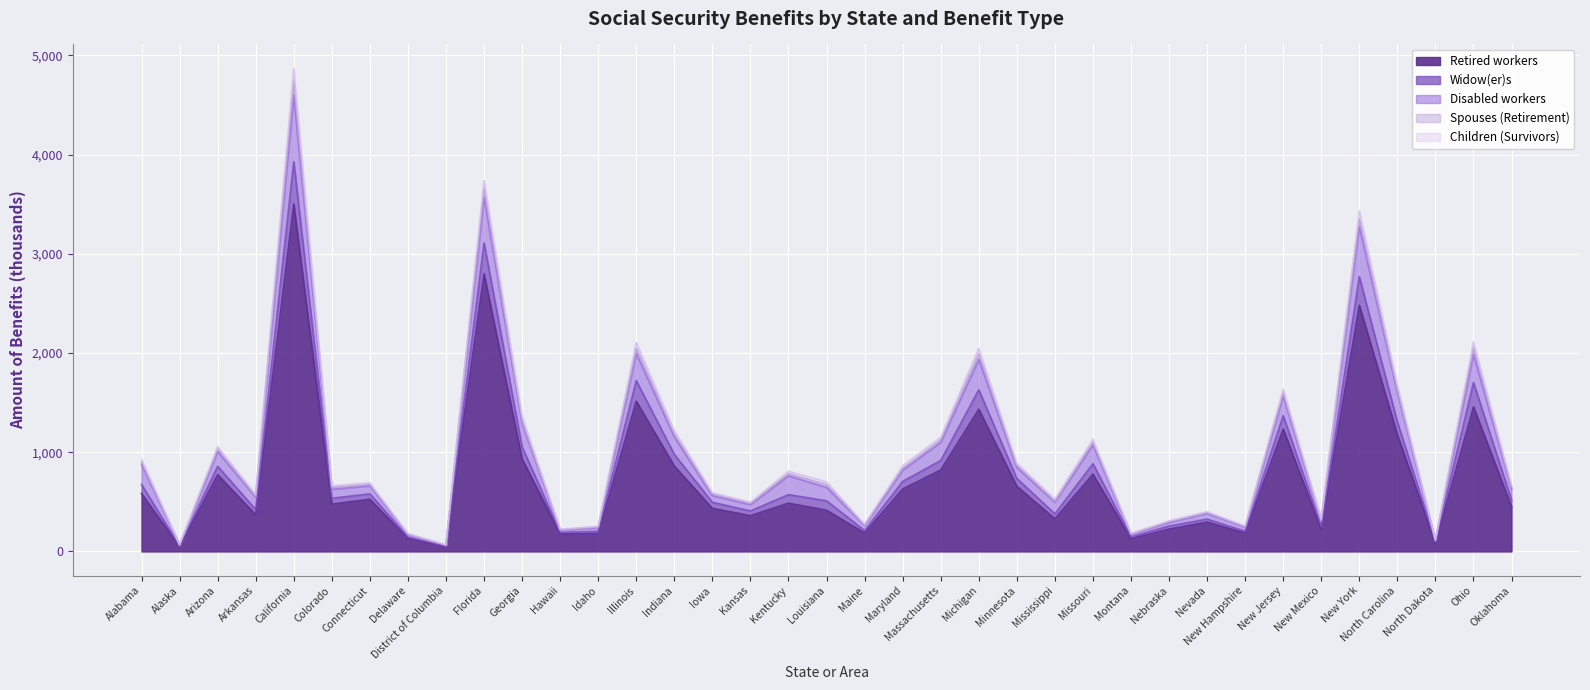

True or false: Retired workers has a value of 629.6 at Maryland.

True